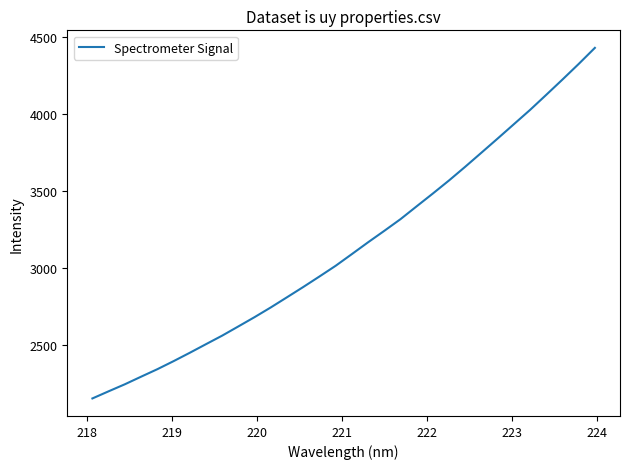

Is this an area chart (filled region under the line)?

No